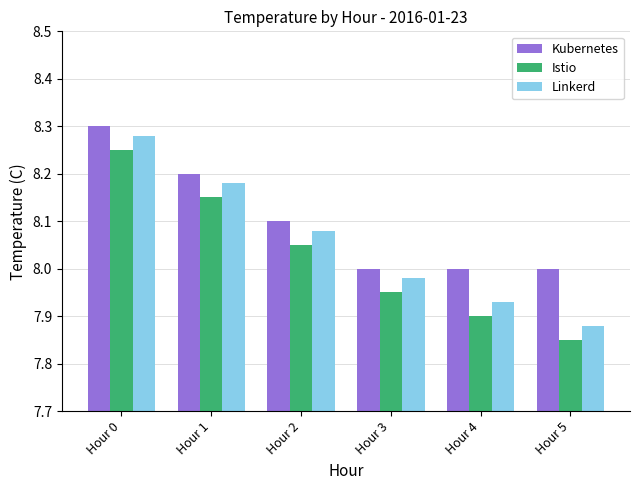

Is it true that Kubernetes equals 12.2 at Hour 4?

False